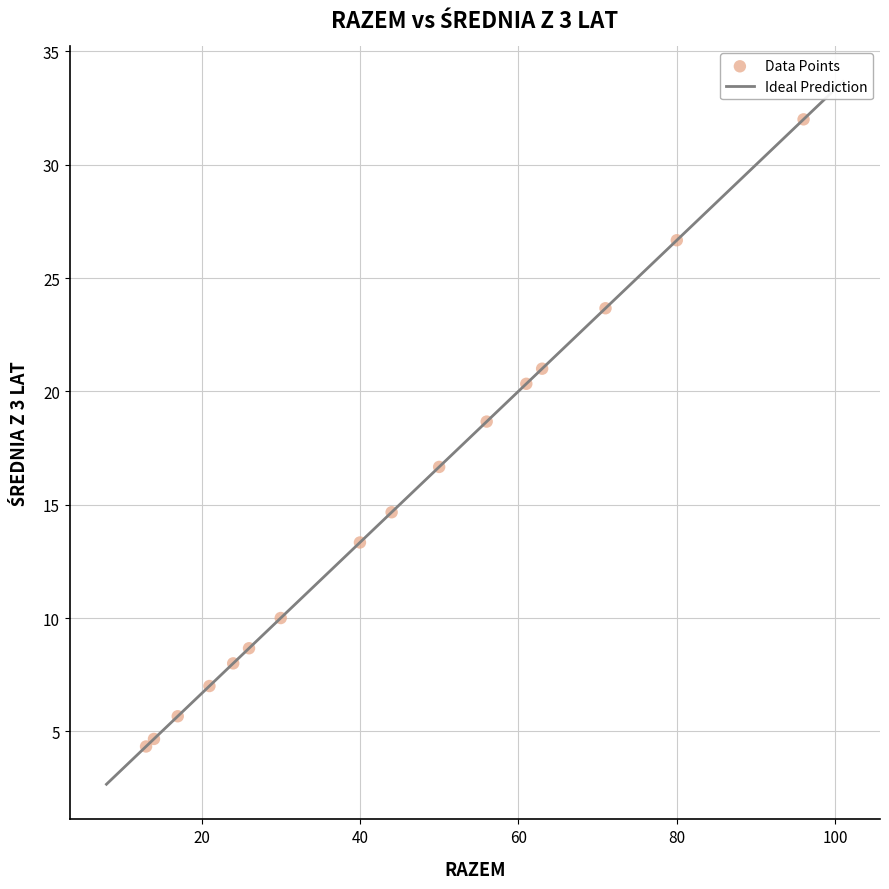

What Y value in the scatter plot is closest to 18?

18.7